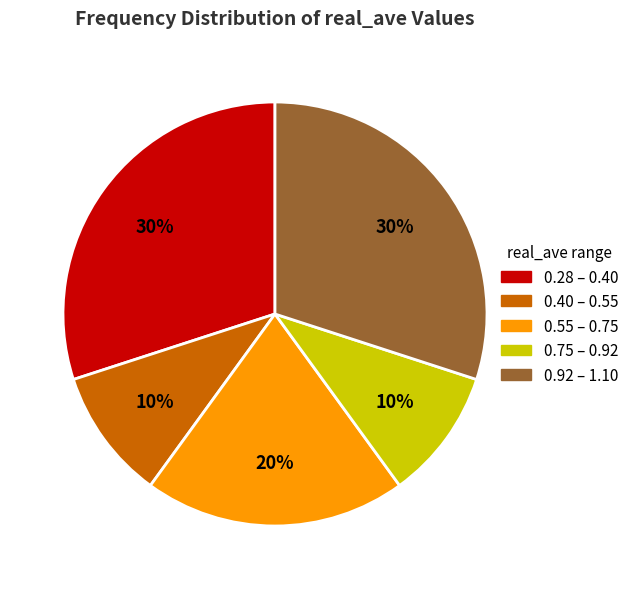

Is the sum of 0.28 – 0.40 and 0.92 – 1.10 greater than half?

Yes